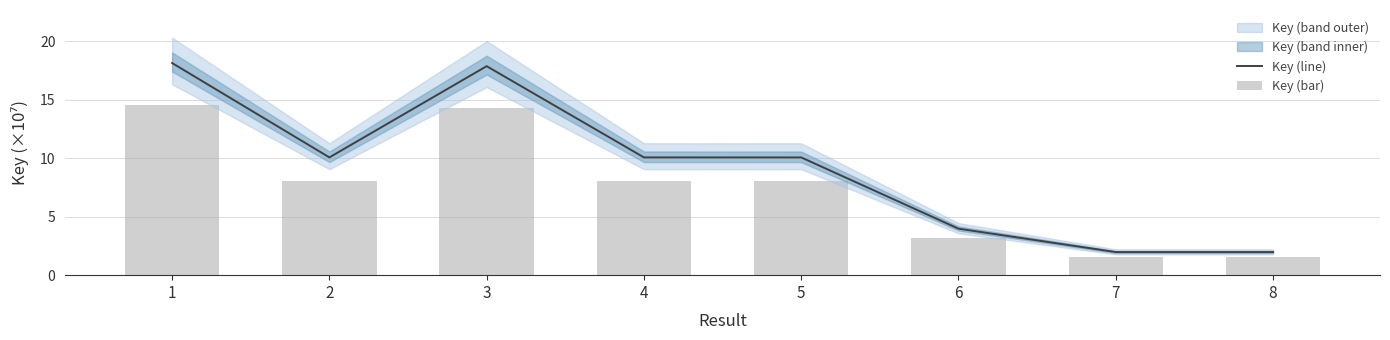

How many data points in Key (line) are less than 10?

3